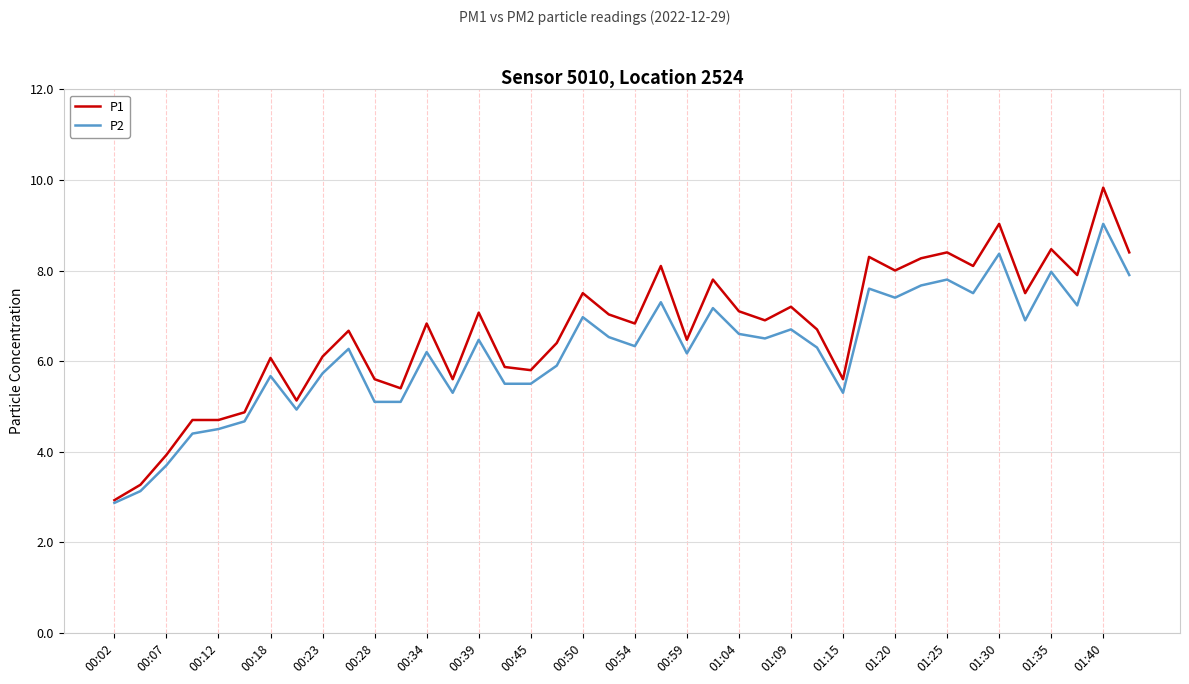

What is the maximum value shown in the chart?

9.8